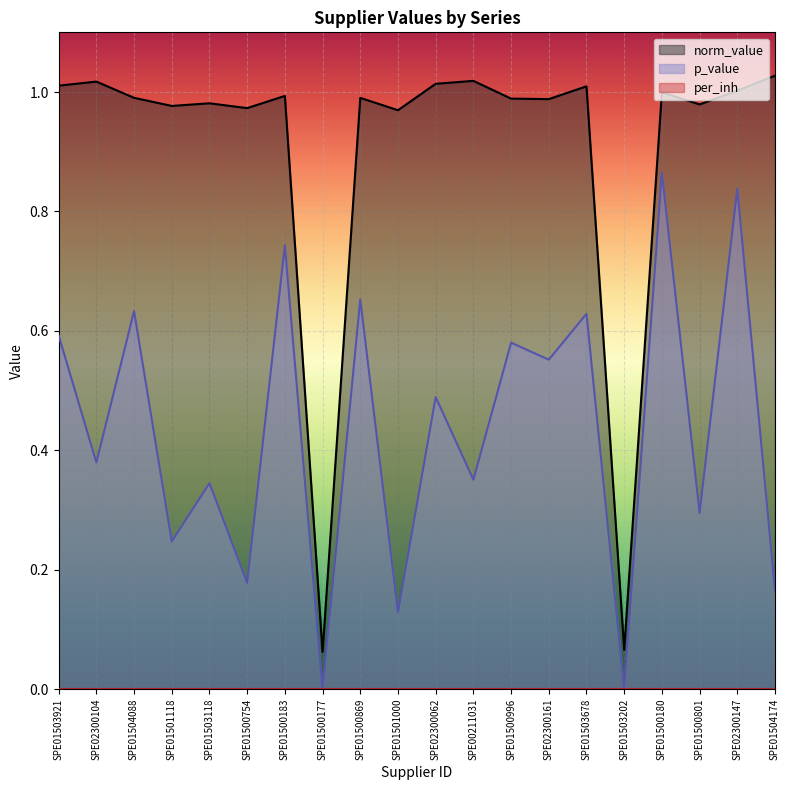

What is the difference between the maximum and second lowest values in the norm_value series?

1.0